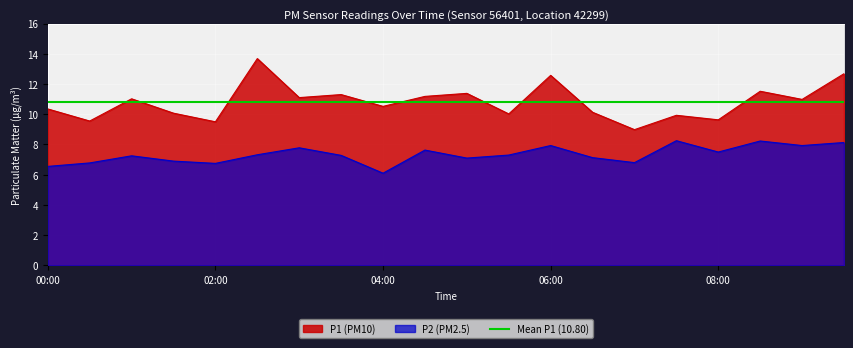

The value of P1 at 07:30 is 9.9. True or false?

True